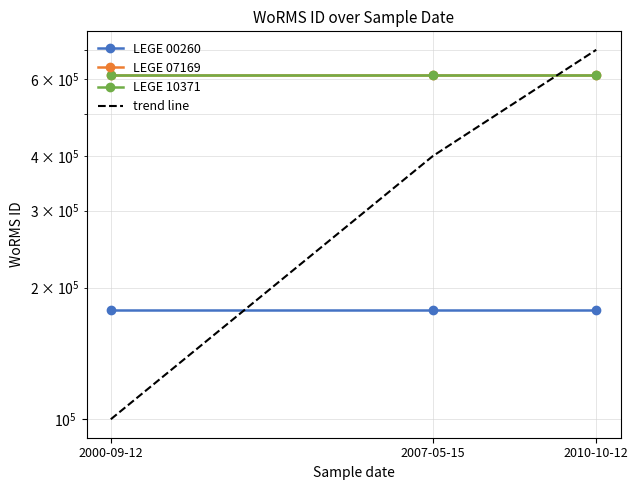

At how many categories does at least one series exceed 152475?

3